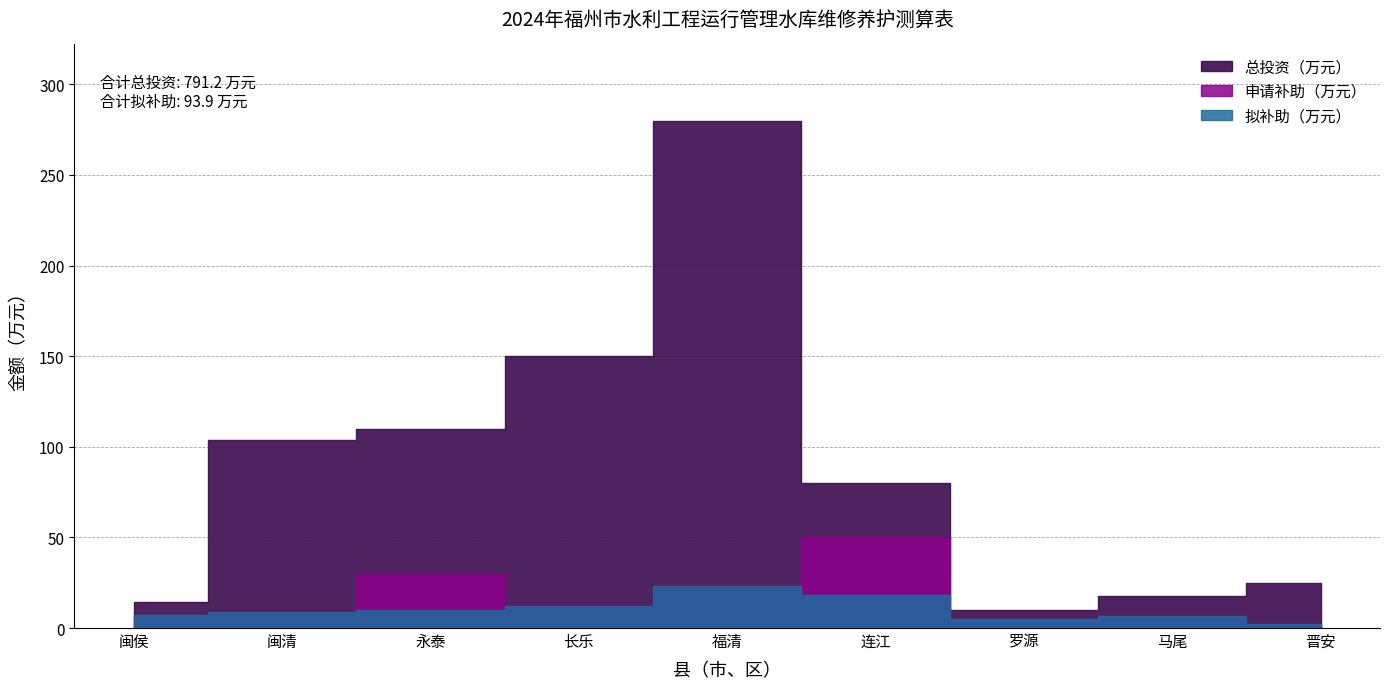

At 长乐, list the series in order from smallest to largest.

申请补助（万元）, 拟补助（万元）, 总投资（万元）